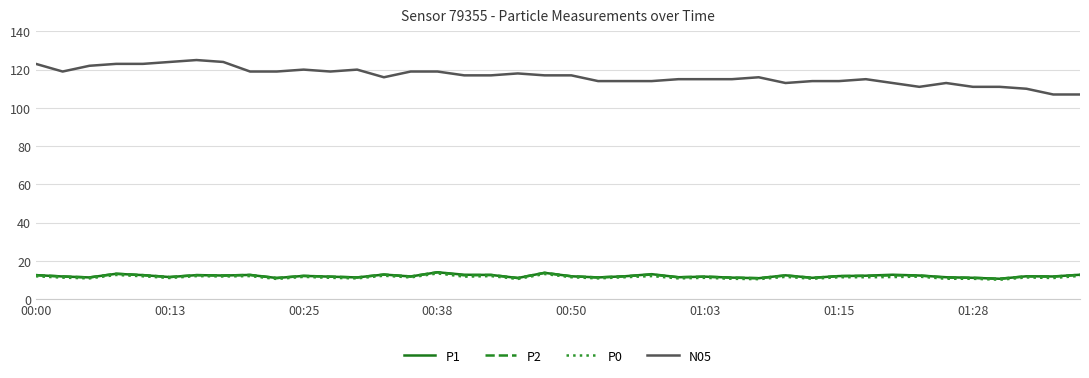

Does the chart have visible grid lines?

Yes